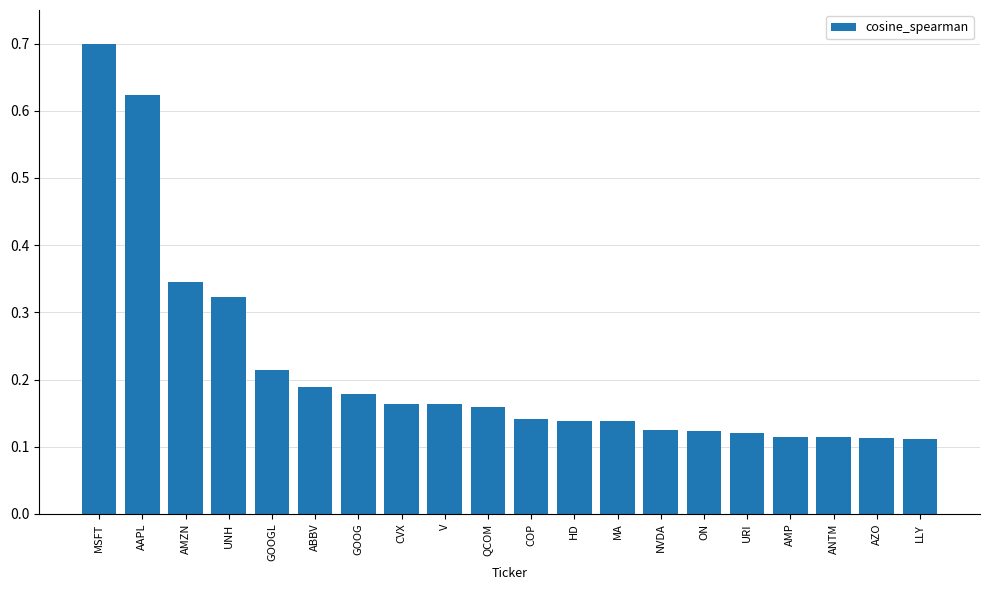

What position from the left is ON?

15